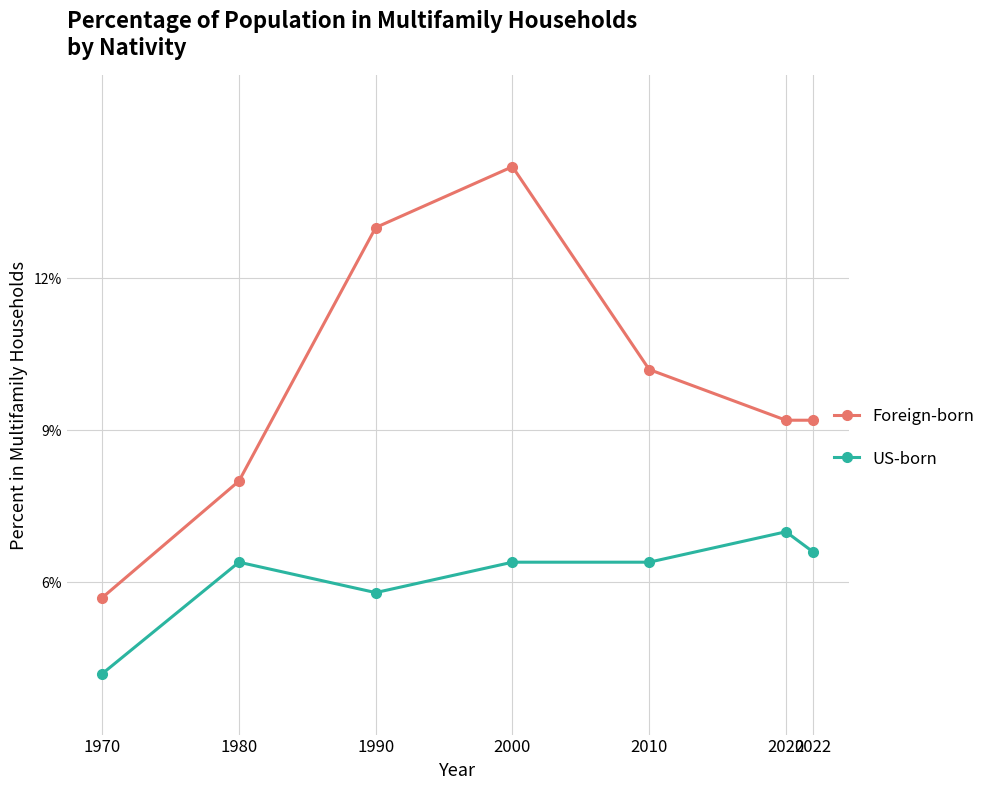

What is the difference between the second highest and minimum values in the Foreign-born series?

7.3